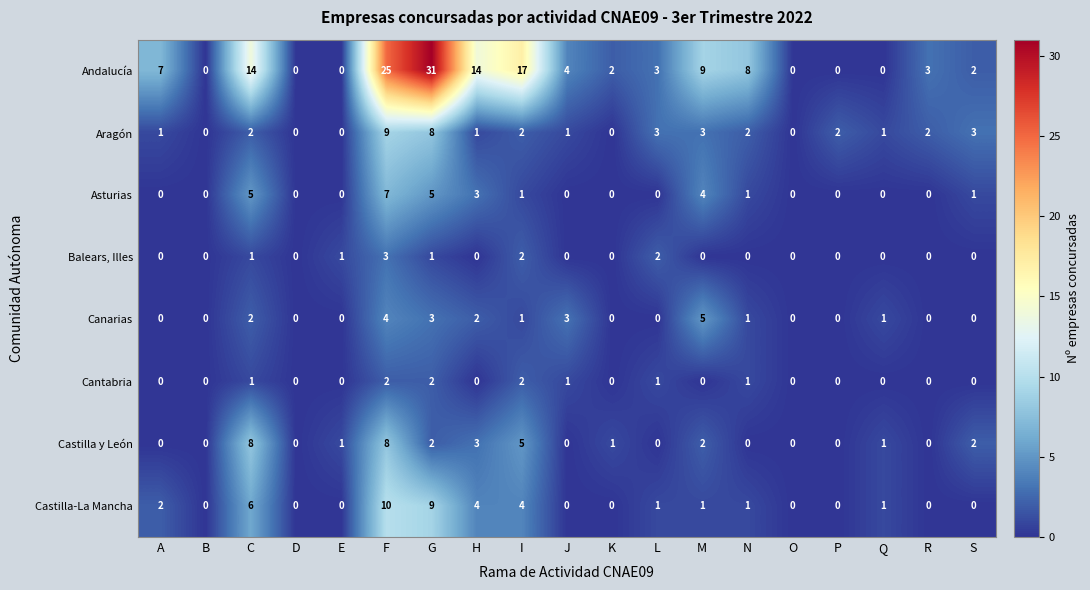

Count the Balears, Illes values in the range 0 to 1.

16